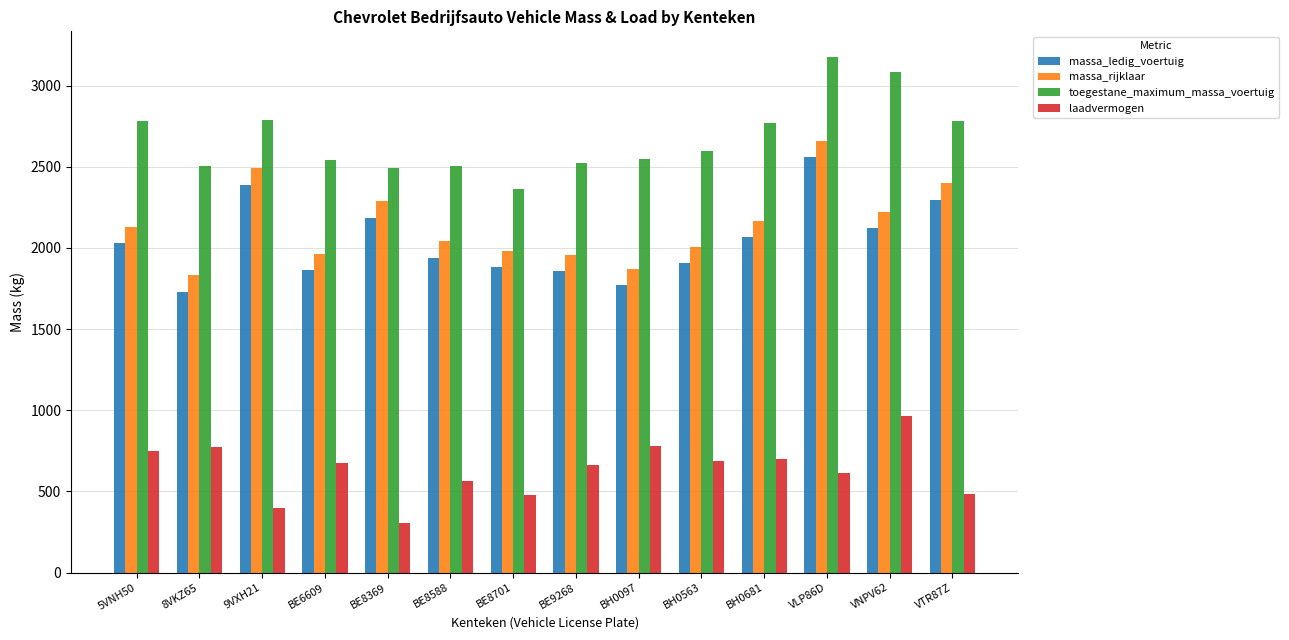

The value of massa_ledig_voertuig at BE8369 is 2186. True or false?

True